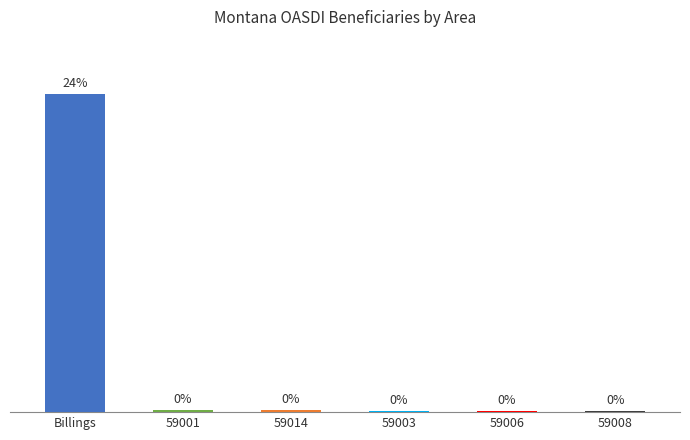

Which category has the highest value across all series?

Billings